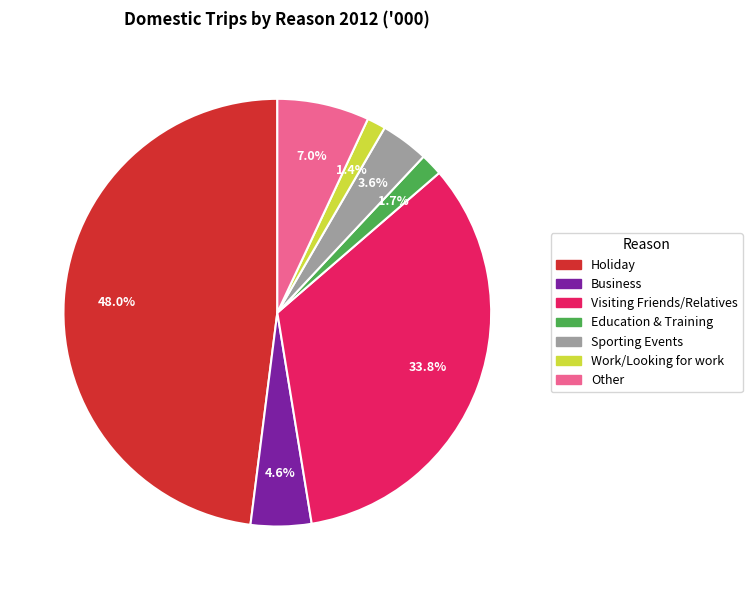

Is it true that Other is 13% of the pie?

False